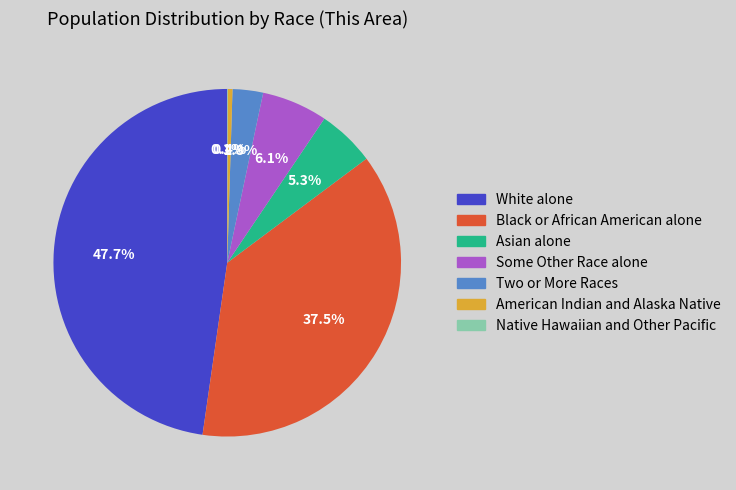

Is the sum of White alone and Asian alone greater than half?

Yes